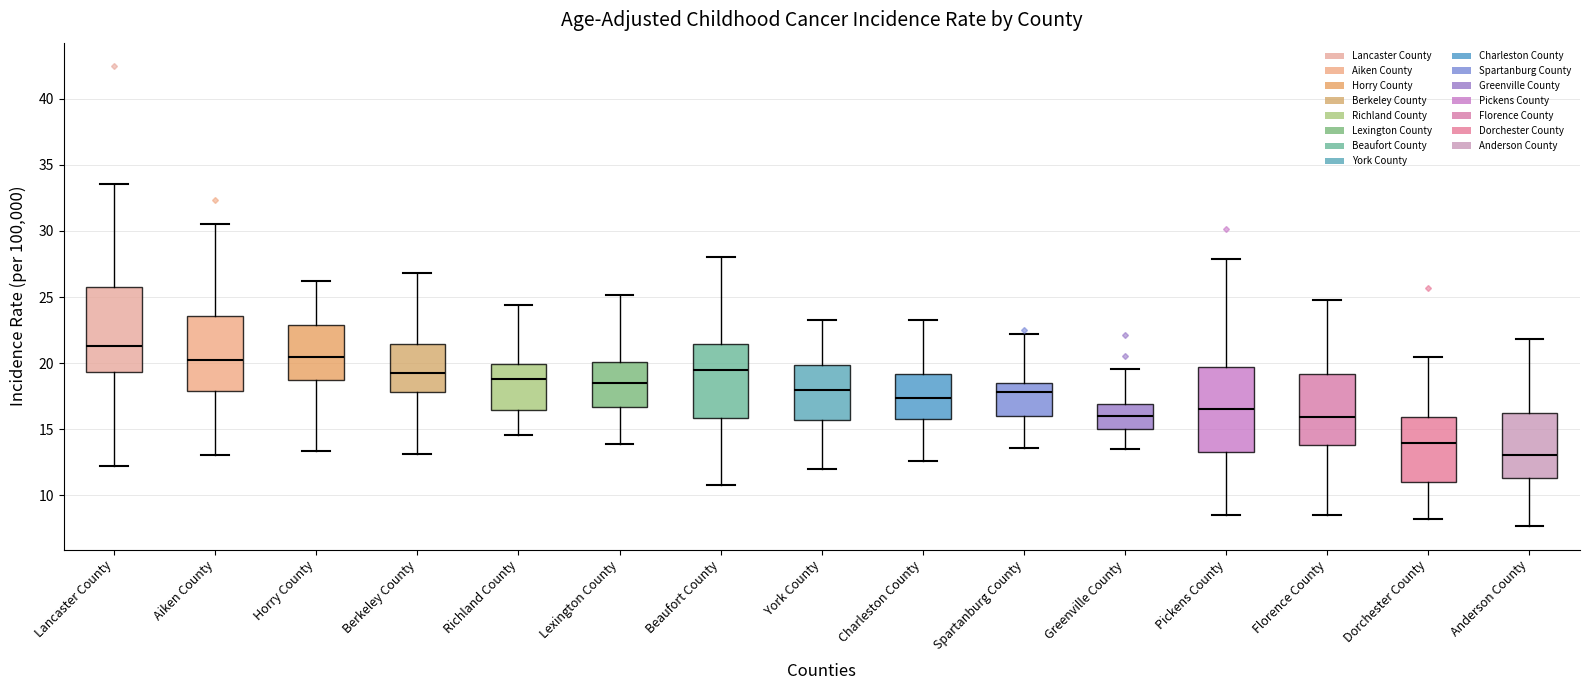

Reading left to right, transcribe this box plot: for each box, give where its median line is, the range the box spans, and where its two whiskers end, as read against the y-axis. The values are not printed on the chart, so give them approximately, as read against the axis.

Lancaster County: median 21.5, box 19.5 to 25.5, whiskers 12.0 to 33.5
Aiken County: median 20.0, box 18.0 to 23.5, whiskers 13.0 to 30.5
Horry County: median 20.5, box 18.5 to 23.0, whiskers 13.5 to 26.0
Berkeley County: median 19.5, box 18.0 to 21.5, whiskers 13.0 to 27.0
Richland County: median 19.0, box 16.5 to 20.0, whiskers 14.5 to 24.5
Lexington County: median 18.5, box 16.5 to 20.0, whiskers 14.0 to 25.0
Beaufort County: median 19.5, box 16.0 to 21.5, whiskers 11.0 to 28.0
York County: median 18.0, box 15.5 to 20.0, whiskers 12.0 to 23.5
Charleston County: median 17.5, box 16.0 to 19.0, whiskers 12.5 to 23.5
Spartanburg County: median 18.0, box 16.0 to 18.5, whiskers 13.5 to 22.0
Greenville County: median 16.0, box 15.0 to 17.0, whiskers 13.5 to 19.5
Pickens County: median 16.5, box 13.5 to 19.5, whiskers 8.5 to 28.0
Florence County: median 16.0, box 14.0 to 19.0, whiskers 8.5 to 25.0
Dorchester County: median 14.0, box 11.0 to 16.0, whiskers 8.0 to 20.5
Anderson County: median 13.0, box 11.5 to 16.0, whiskers 7.5 to 22.0